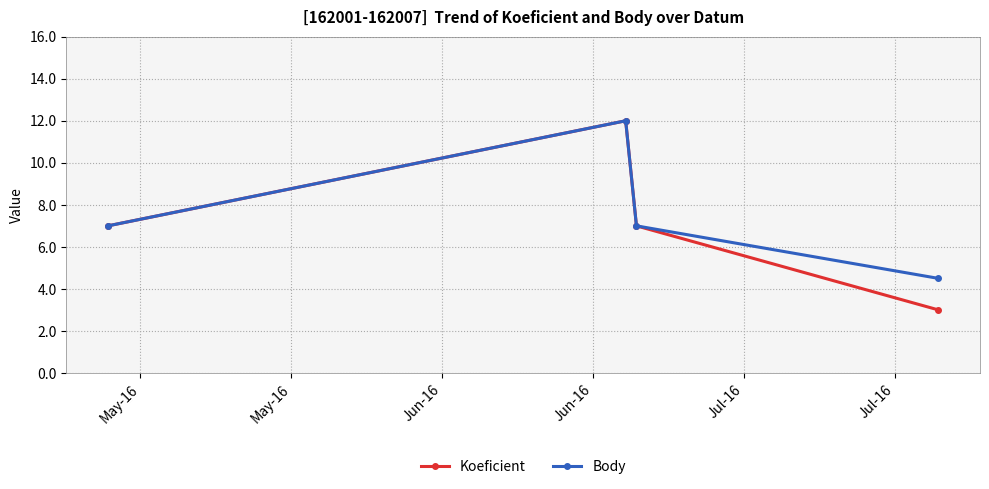

What is the greatest value displayed?

12.0